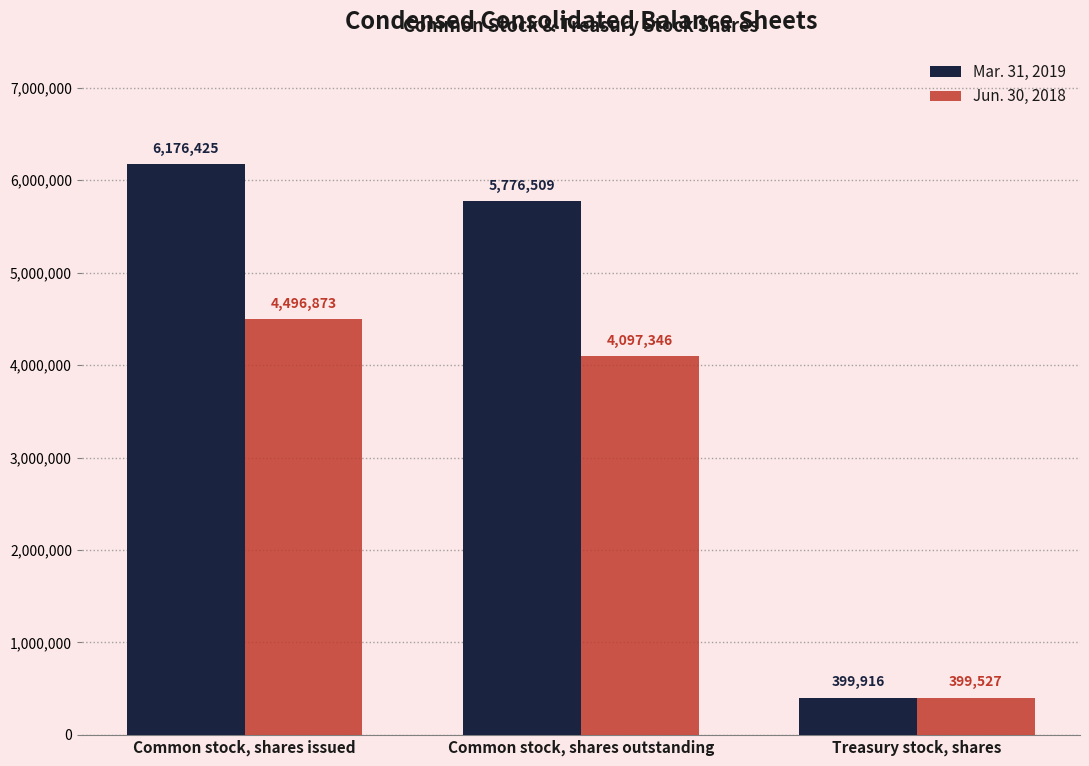

True or false: Mar. 31, 2019 has a value of 2572479 at Common stock, shares issued.

False